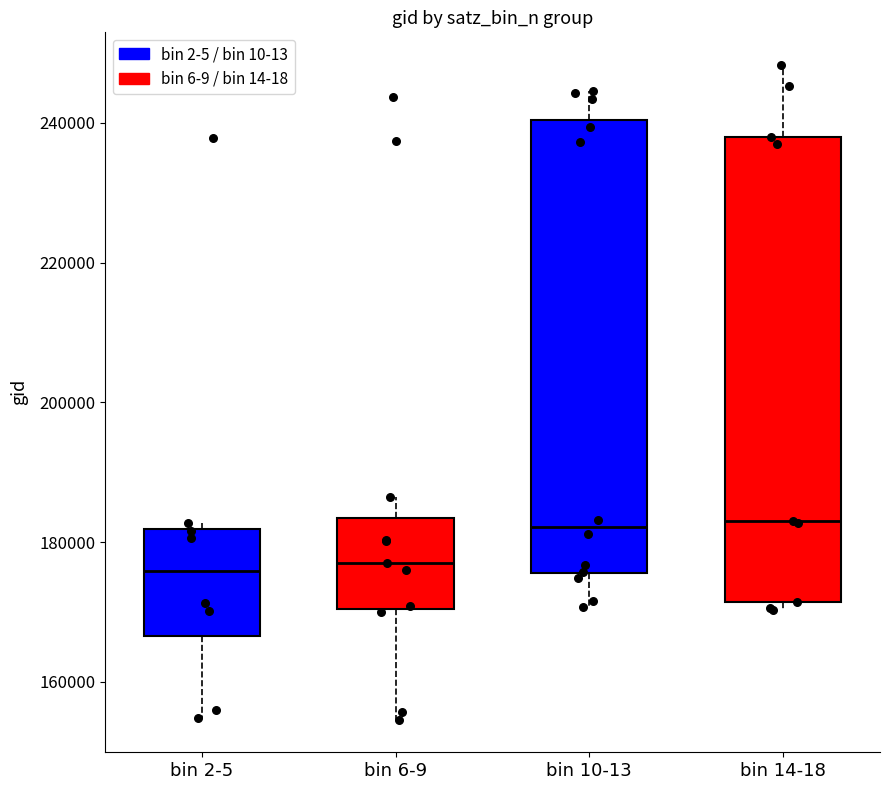

Reading left to right, read every box against the y-axis: the position of its median line, the range the box covers, and the ends of its whiskers. The values are not printed on the chart, so give them approximately, as read against the axis.

bin 2-5: median 176000, box 166000 to 182000, whiskers 154000 to 182000 (just above the box's upper edge)
bin 6-9: median 176000, box 170000 to 184000, whiskers 154000 to 186000
bin 10-13: median 182000, box 176000 to 240000, whiskers 170000 to 244000
bin 14-18: median 182000, box 172000 to 238000, whiskers 170000 to 248000